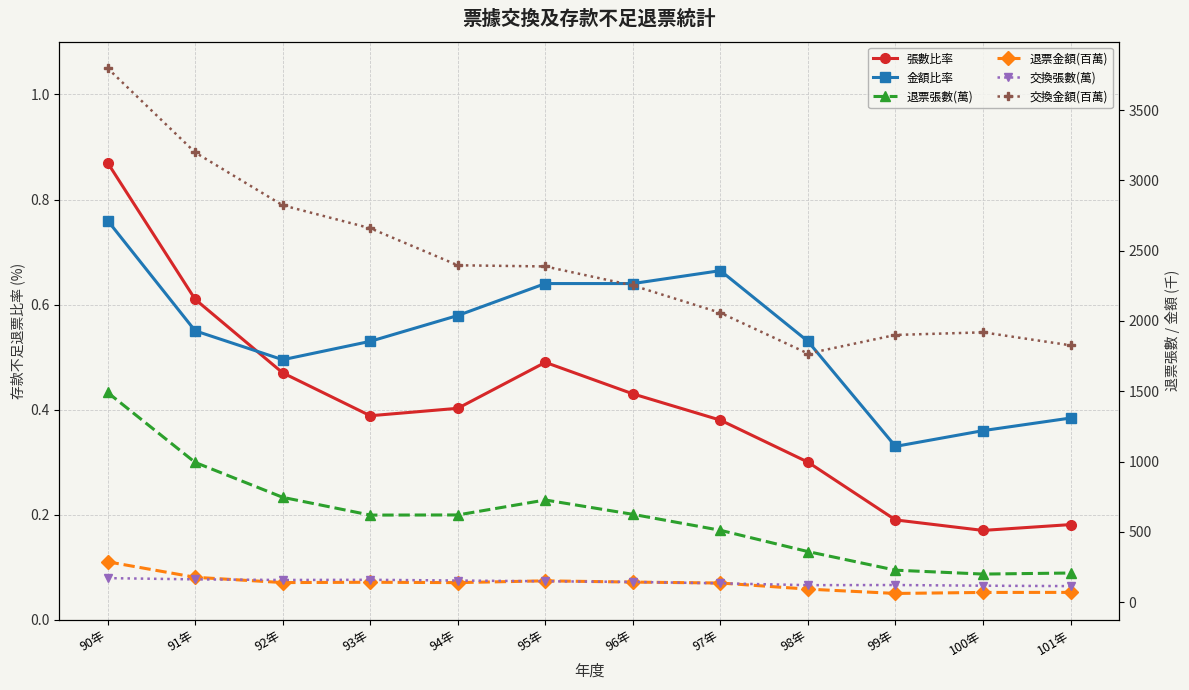

Read the 張數比率 value at 92年.

0.5